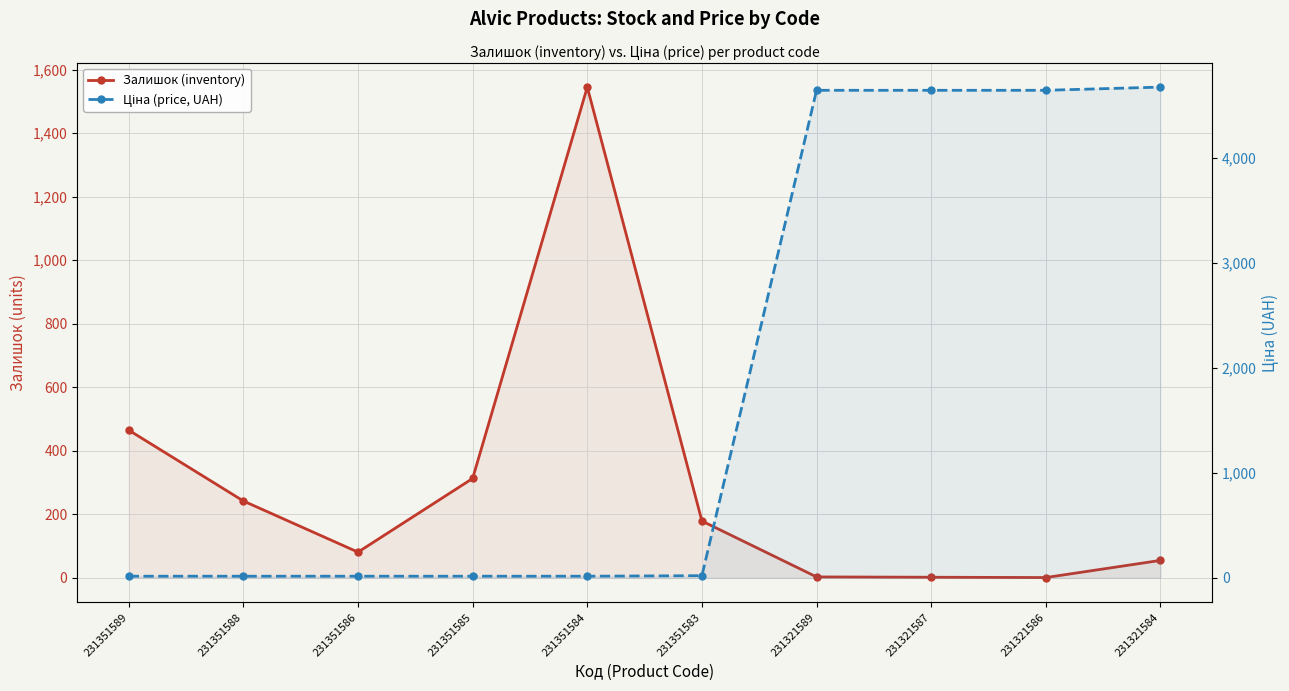

True or false: Ціна (price, UAH) and Залишок (inventory) intersect in this chart.

True